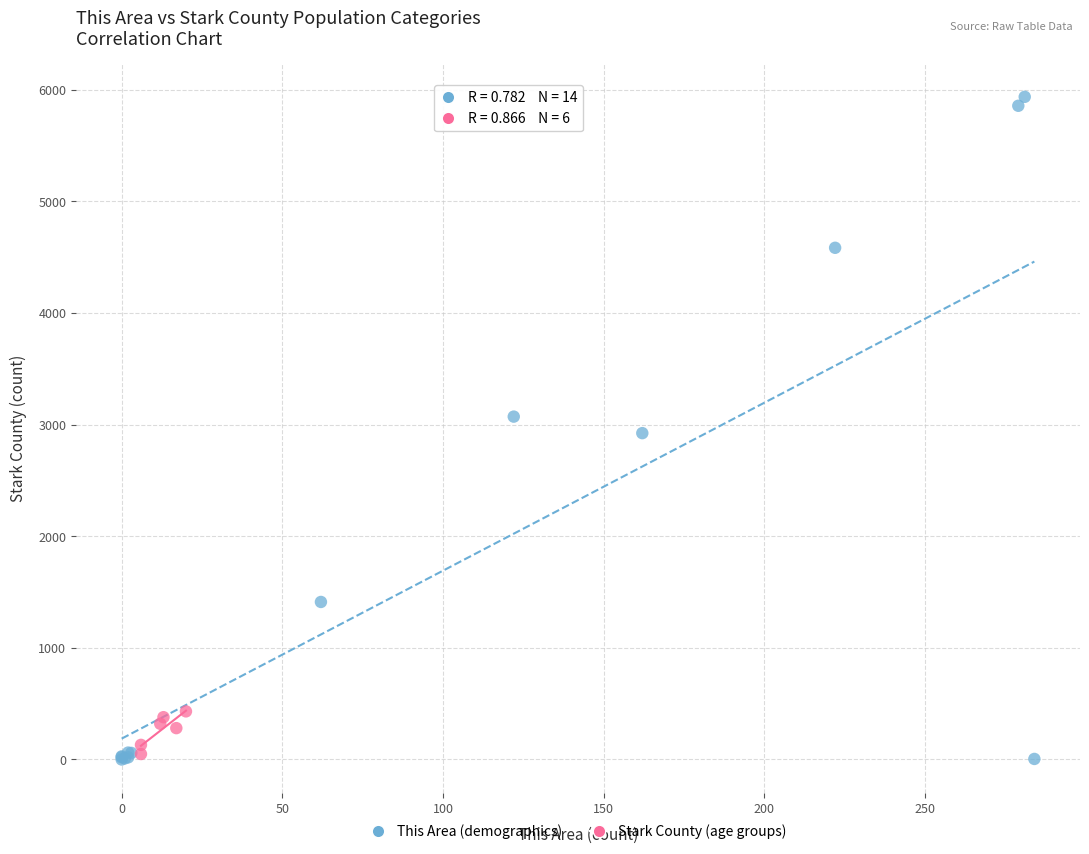

What are all the series names shown in the legend?

This Area (demographics), Stark County (age groups)